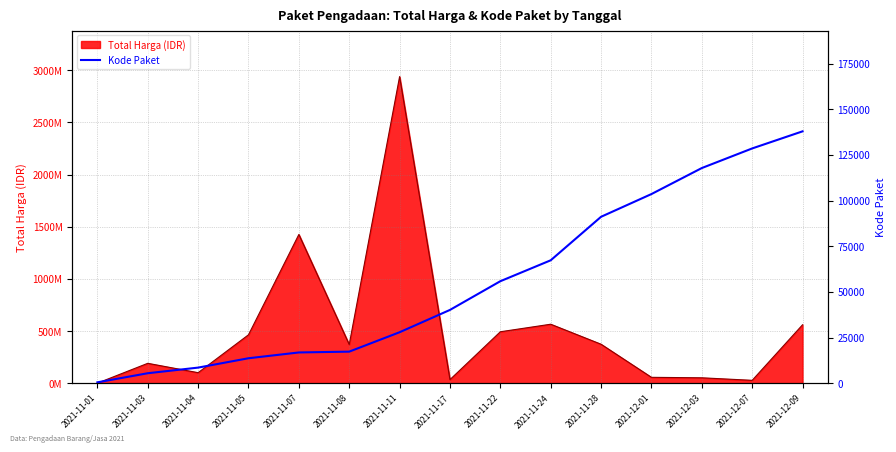

What is the label of the 8th point from the left?

2021-11-17